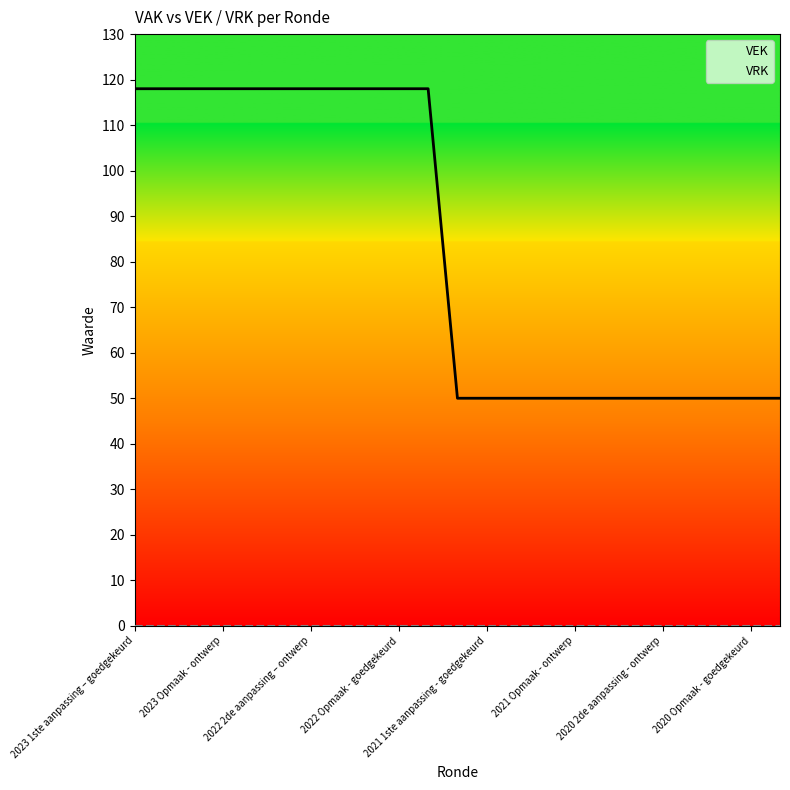

Does the chart have visible grid lines?

No